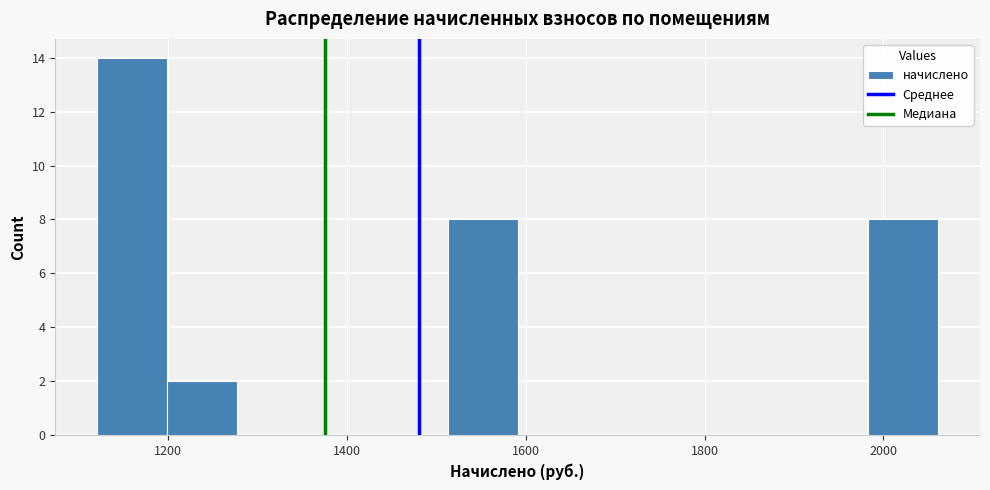

Around what value on the x-axis is the tallest bar? Give the approximate position of its centre, as read against the axis.

1160